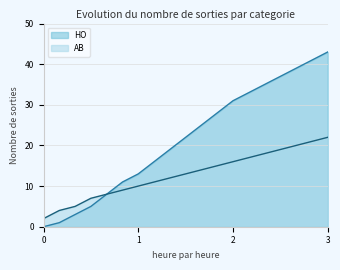

At which category does the chart reach its peak across all series?

3